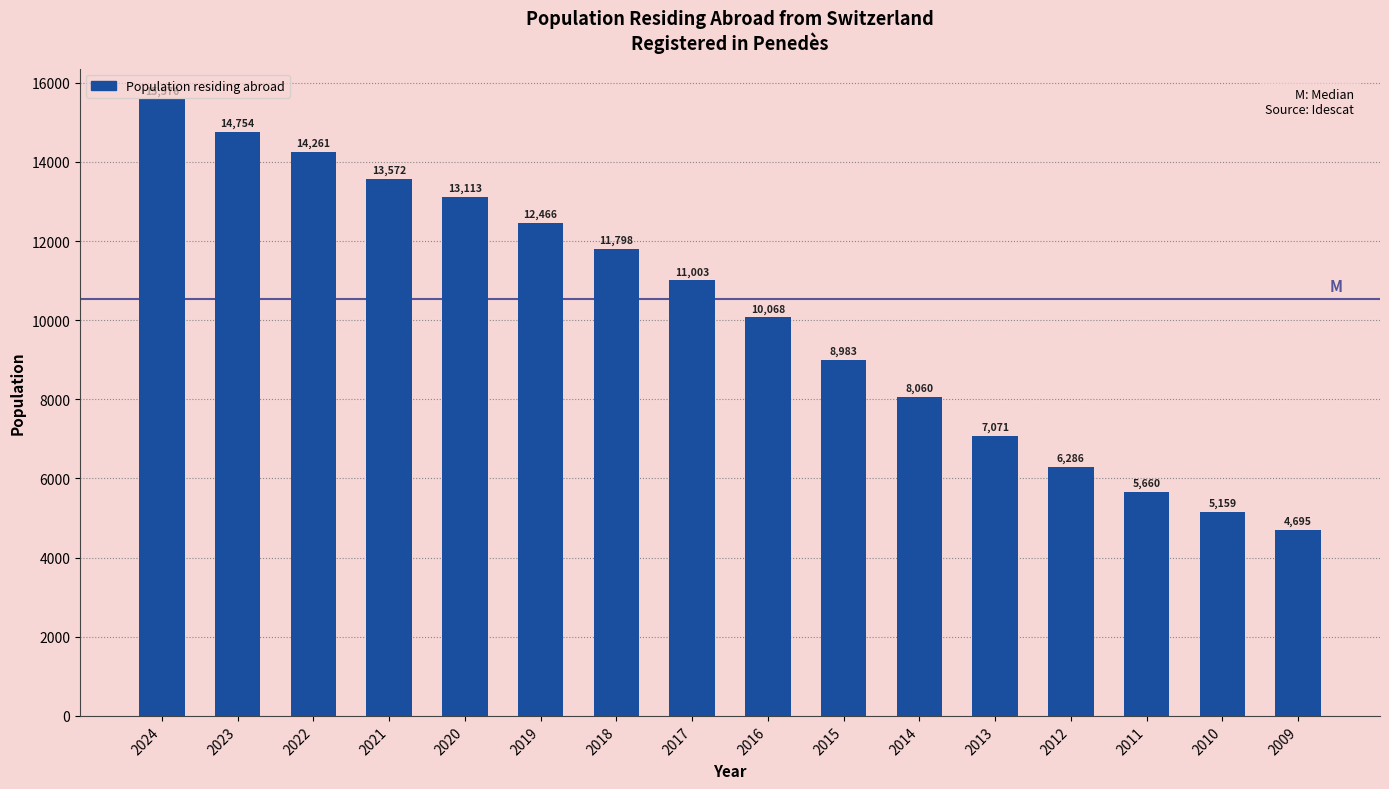

Reading left to right, what are all the values shown in this chart?

15576	14754	14261	13572	13113	12466	11798	11003	10068	8983	8060	7071	6286	5660	5159	4695